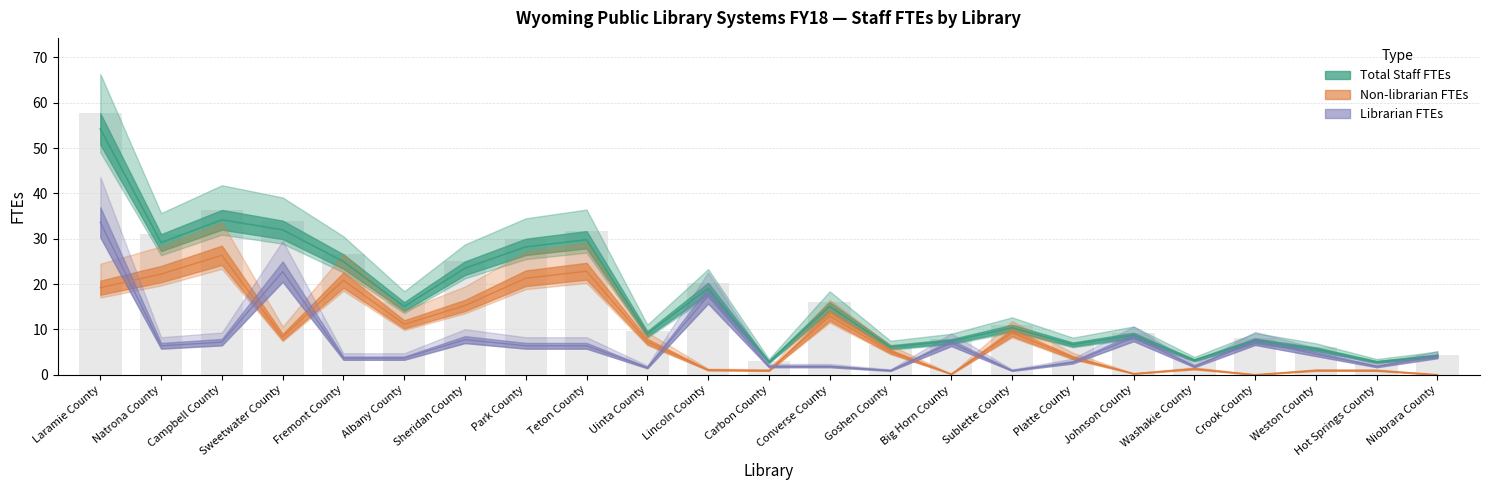

How many groups of bars are there?

23